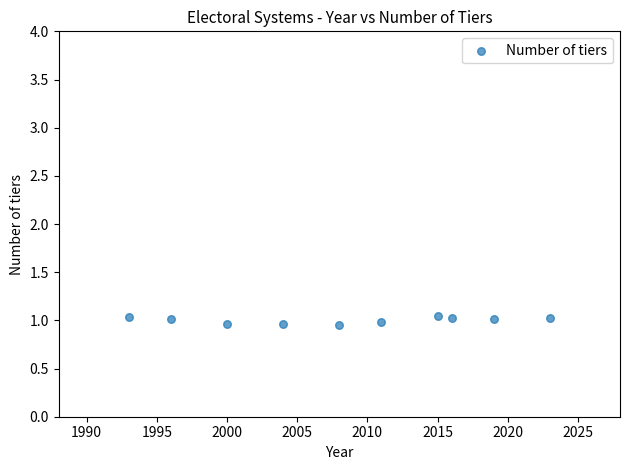

What is the average X value?

2008.5